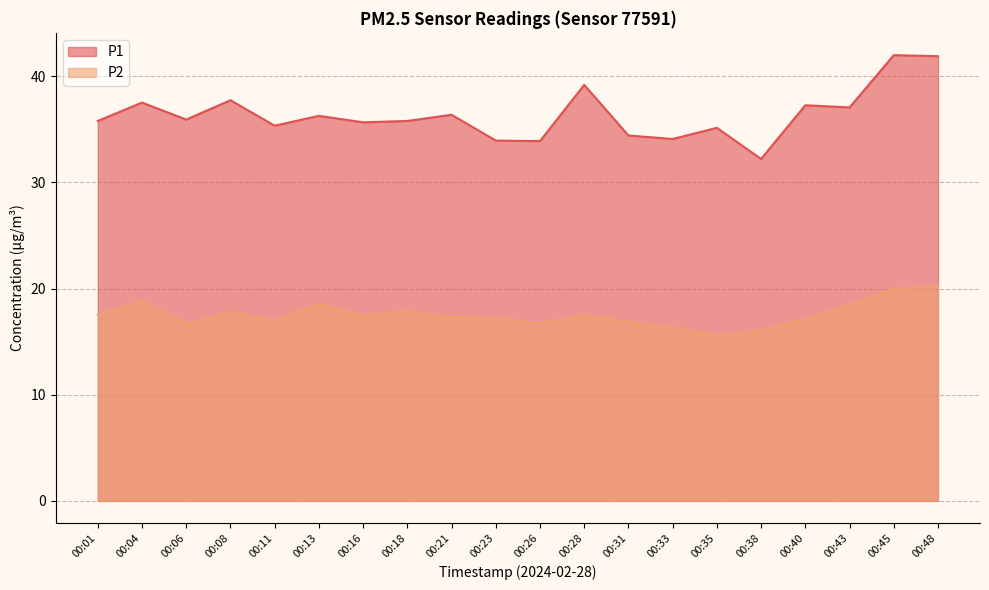

How many interior local peaks does the P1 series have?

8